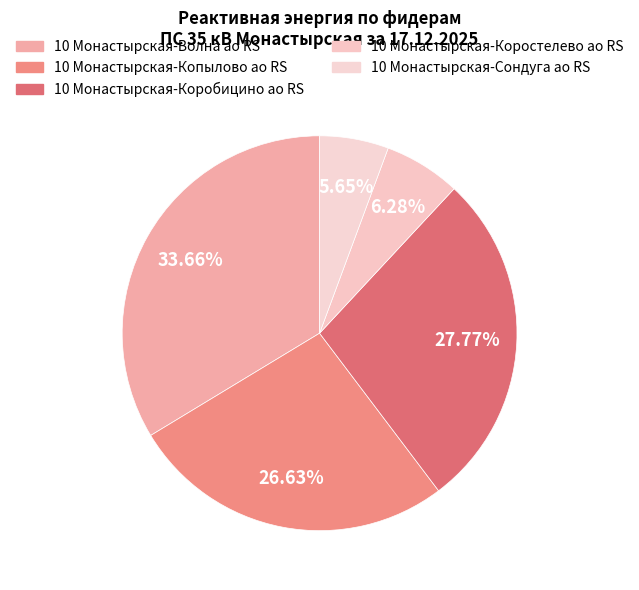

To the nearest percent, what is the difference between the largest and smallest slice percentages?

28%